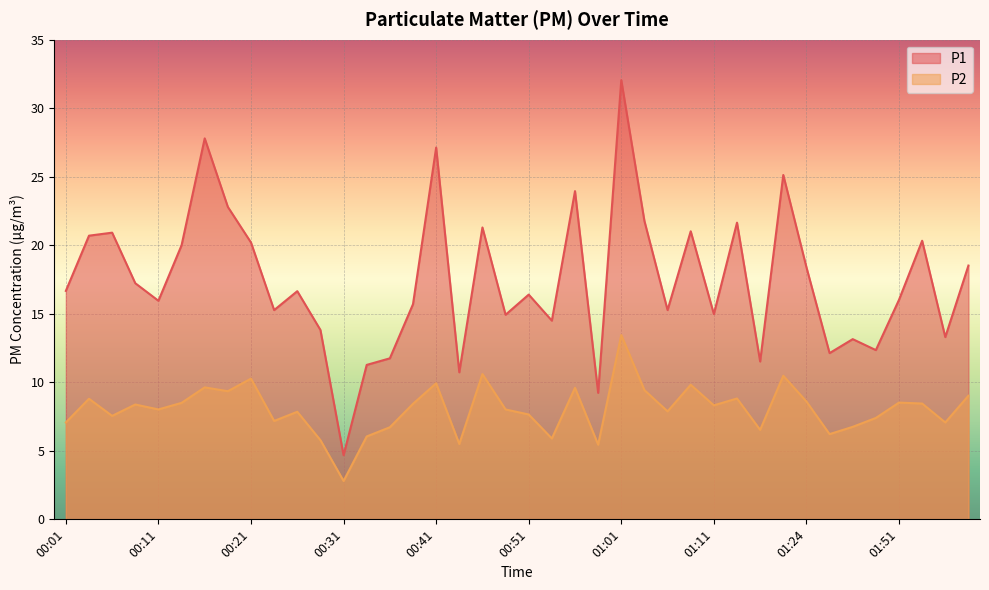

Rank the series at 01:59 from highest to lowest value.

P1, P2